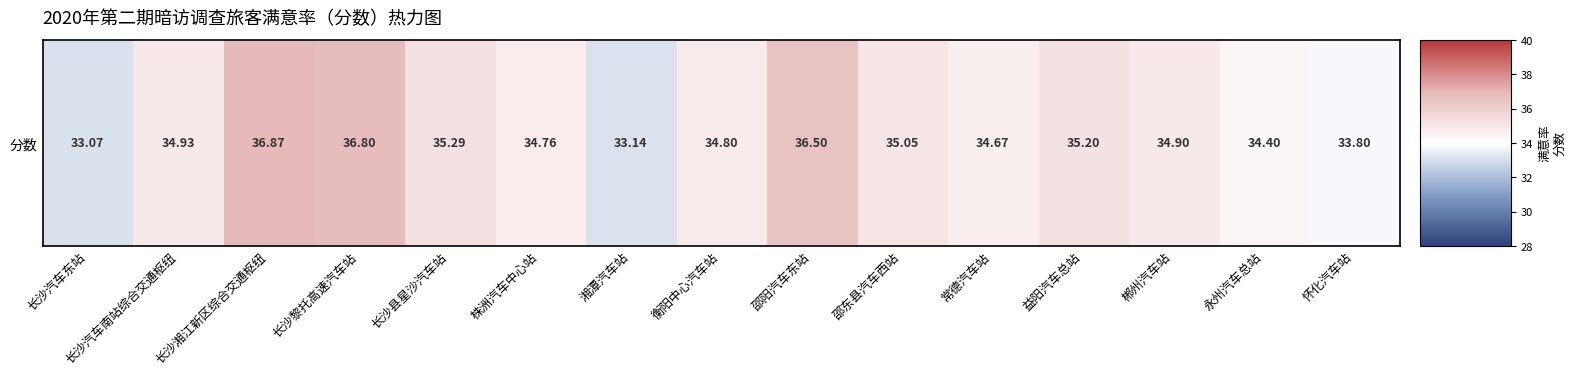

What is the average value?

34.9